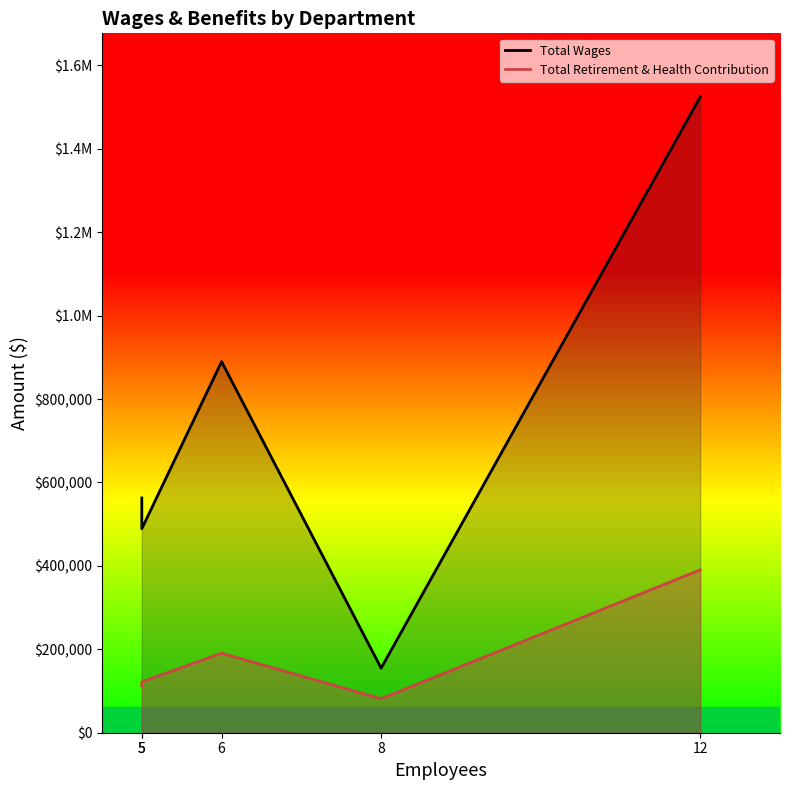

The value of Total Retirement & Health Contribution at 12 is 521270. True or false?

False